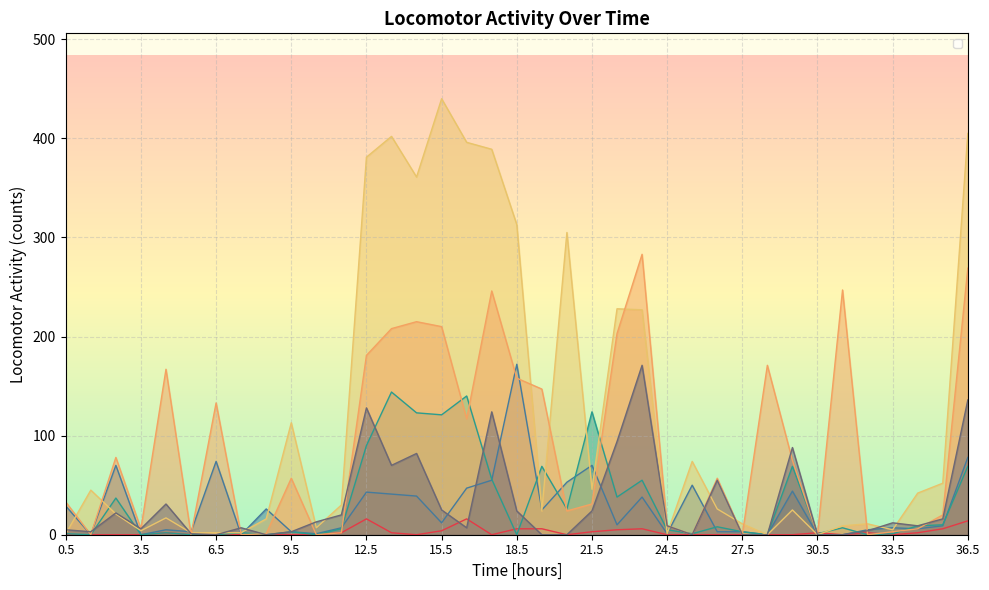

What is the difference between the maximum and minimum values in the _2KO_TC15 series?

144